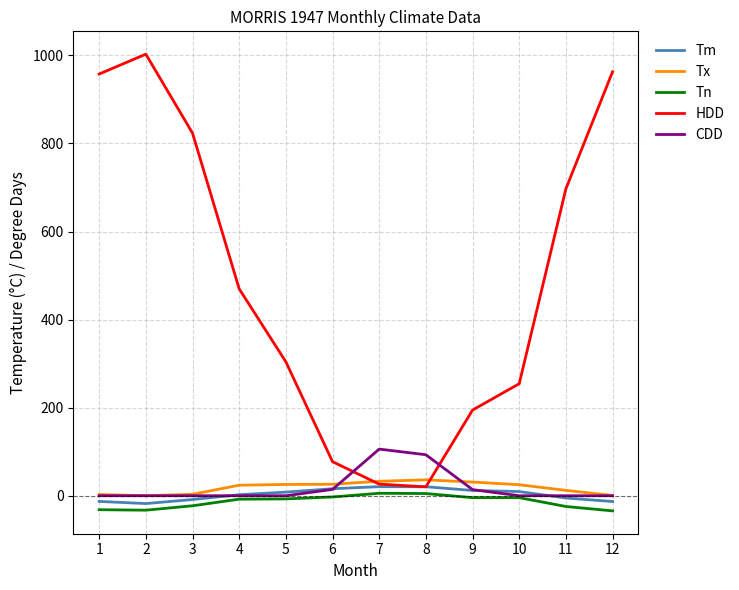

What value does the HDD series have at 1?

957.6